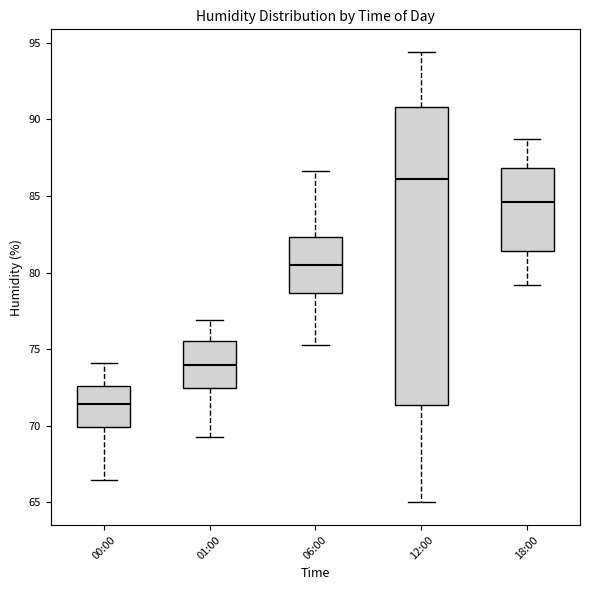

Reading left to right, transcribe this box plot: for each box, give where its median line is, the range the box spans, and where its two whiskers end, as read against the y-axis. The values are not printed on the chart, so give them approximately, as read against the axis.

00:00: median 71.5, box 70.0 to 72.5, whiskers 66.5 to 74.0
01:00: median 74.0, box 72.5 to 75.5, whiskers 69.5 to 77.0
06:00: median 80.5, box 78.5 to 82.5, whiskers 75.5 to 86.5
12:00: median 86.0, box 71.5 to 91.0, whiskers 65.0 to 94.5
18:00: median 84.5, box 81.5 to 87.0, whiskers 79.0 to 88.5